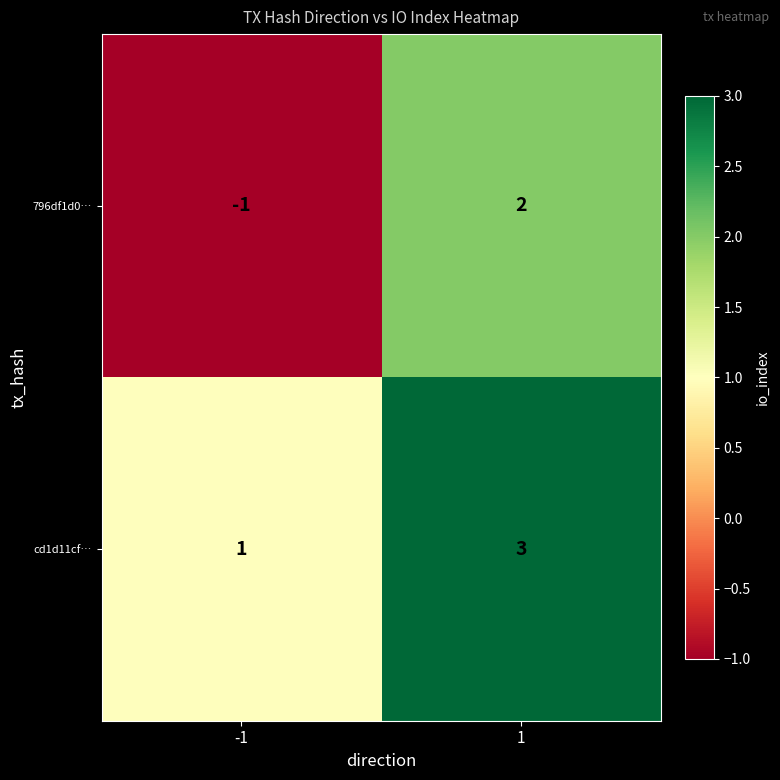

Reading right to left, list all the values displayed in this chart.

796df1d0…: 1=2	-1=-1
cd1d11cf…: 1=3	-1=1